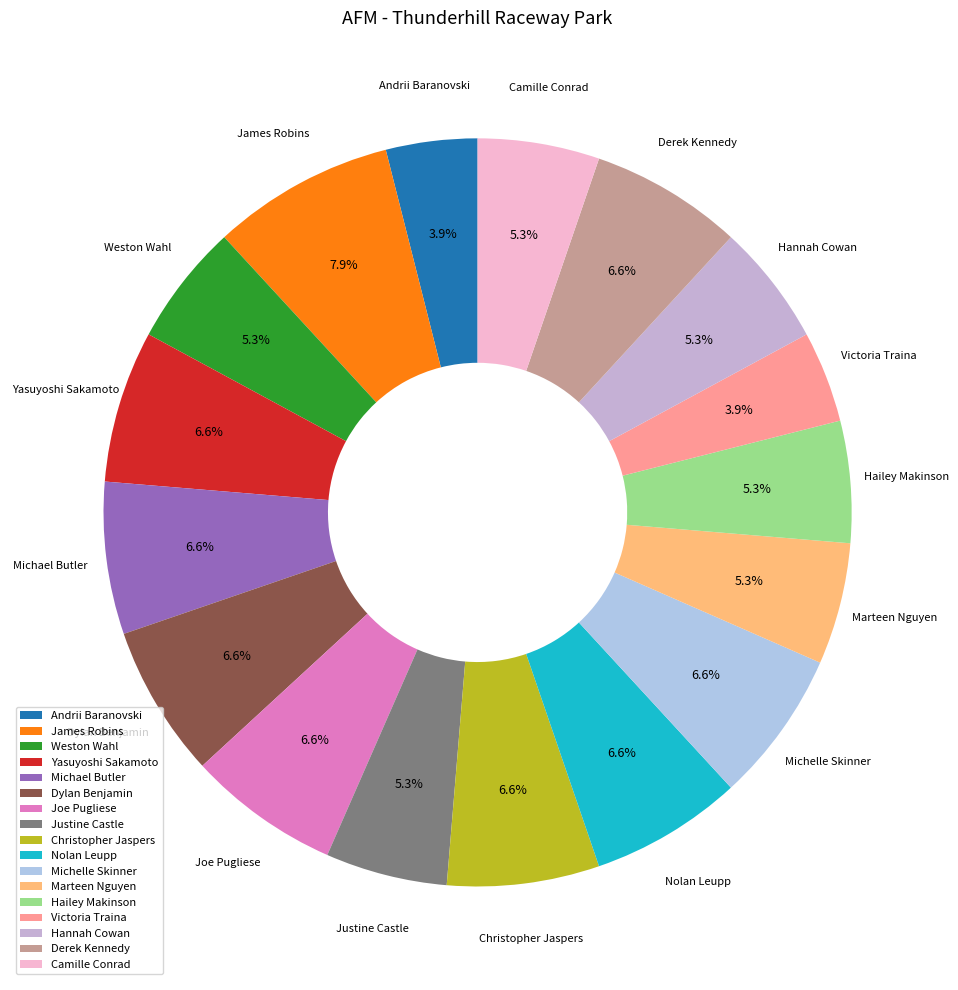

Is the sum of Victoria Traina and Dylan Benjamin greater than half?

No